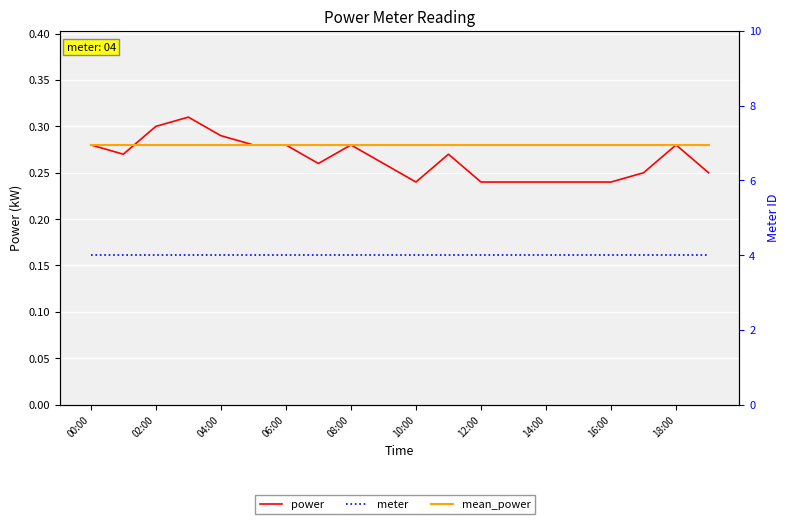

In power, how many points are lower than both neighbors (excluding endpoints)?

3